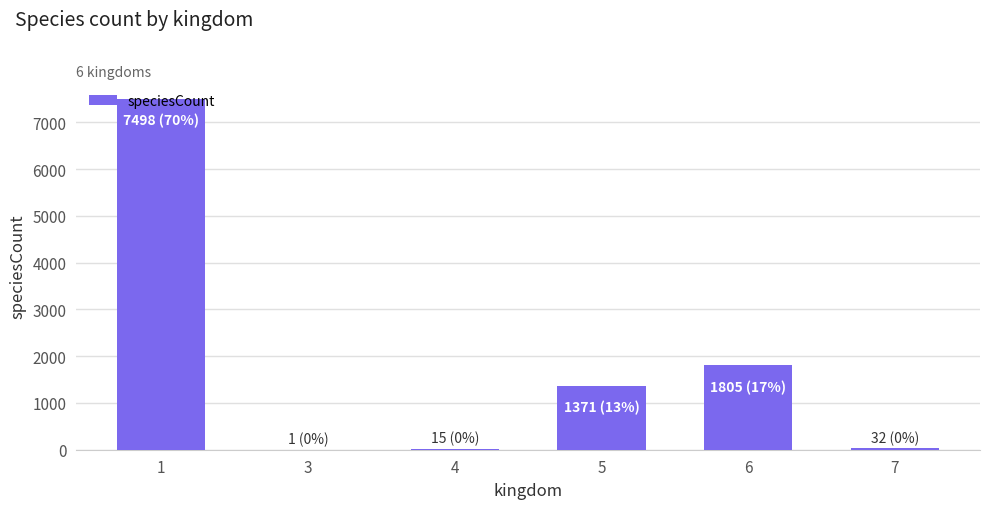

What is the greatest value displayed?

7498